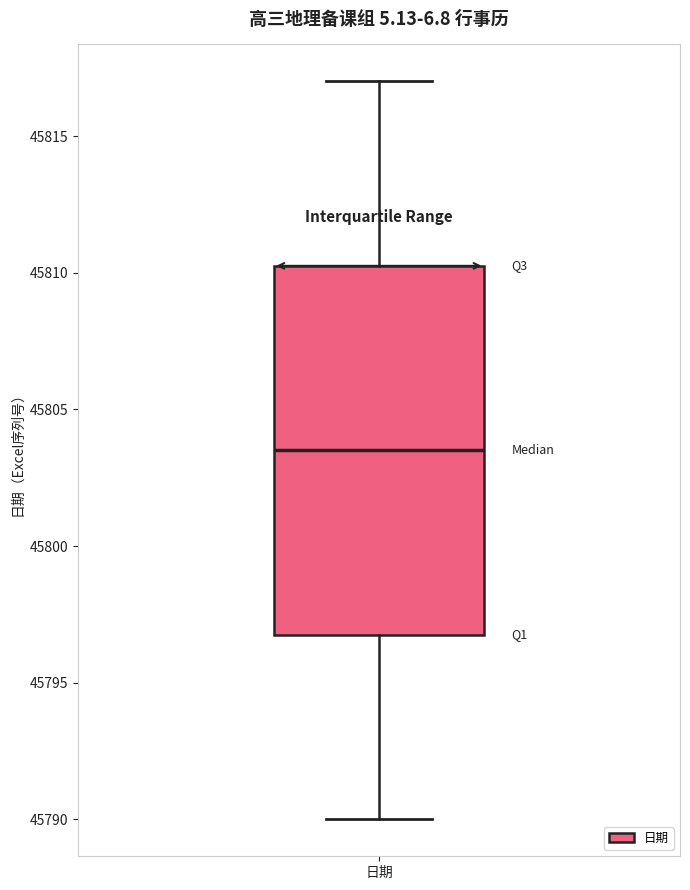

Read this box plot against the y-axis: the position of the median line, the range covered by the box, and the ends of both whiskers. The values are not printed on the chart, so give them approximately, as read against the axis.

median 45803.5, box 45797.0 to 45810.5, whiskers 45790.0 to 45817.0